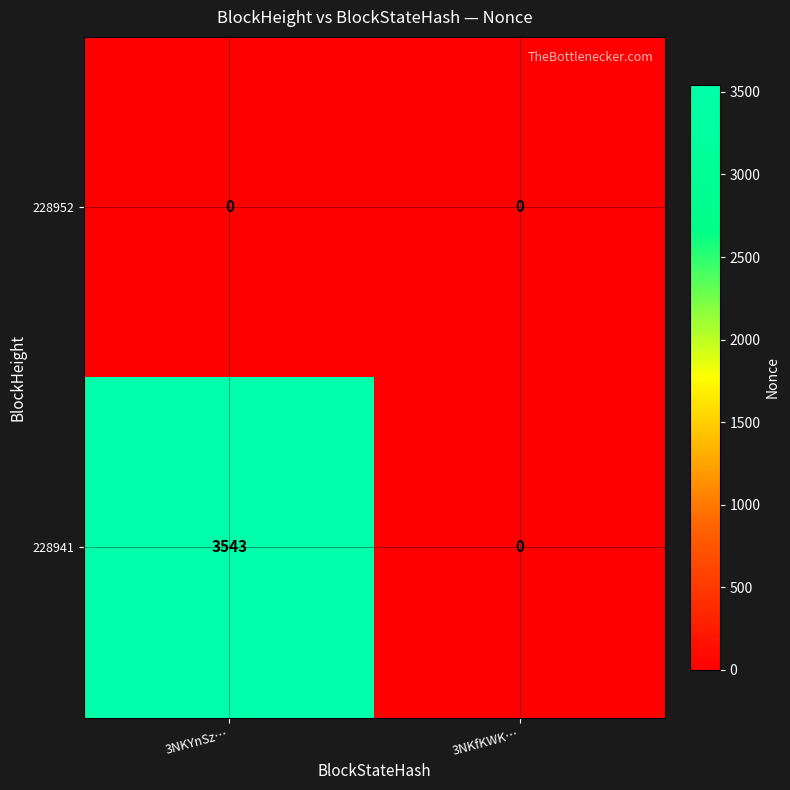

List the series in order of their peak value, highest first.

228941, 228952